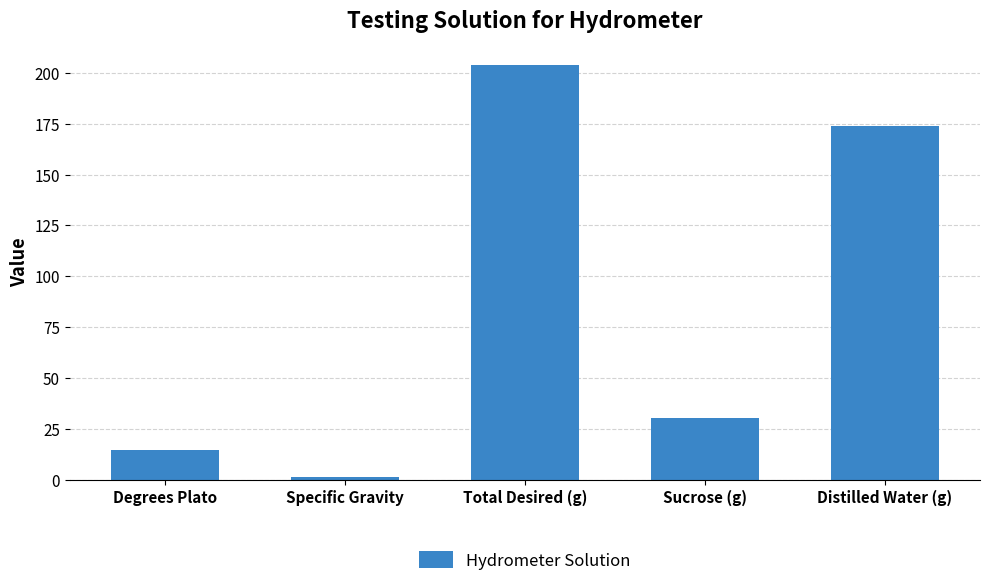

Reading left to right, extract all data points from this chart.

14.7	1.1	204.0	30.1	173.9